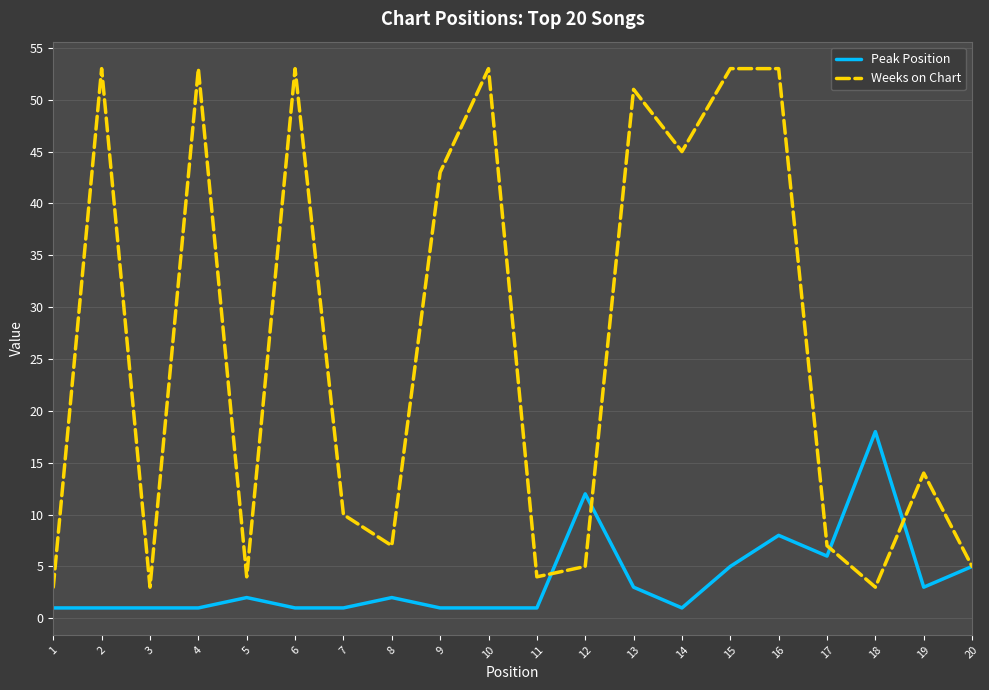

Rank the series by their maximum value, from highest to lowest.

Weeks on Chart, Peak Position